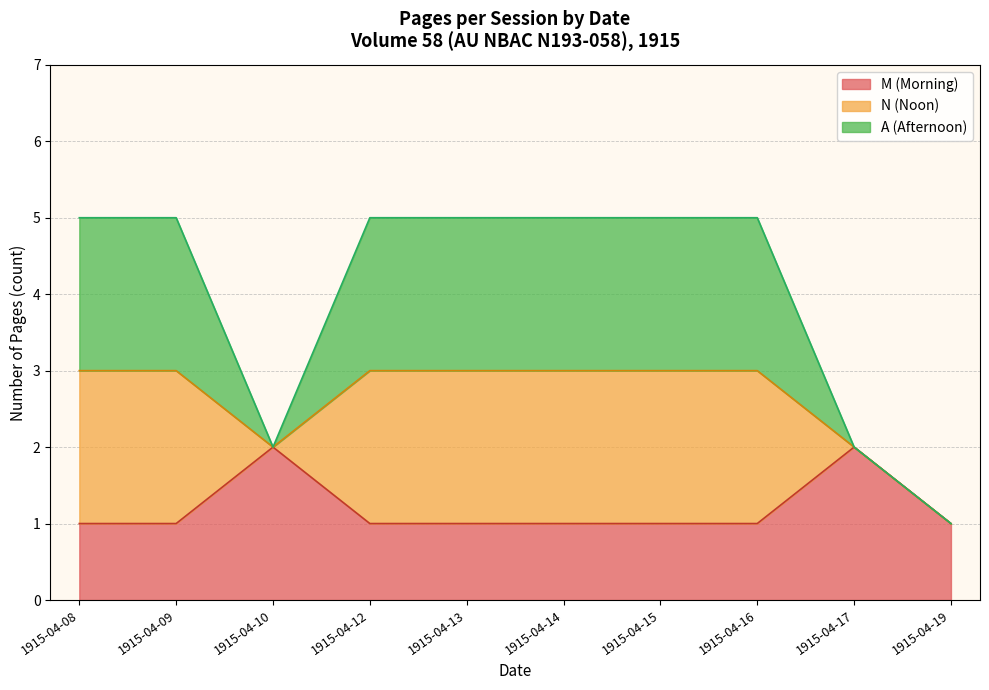

At which category does the chart reach its minimum across all series?

1915-04-09